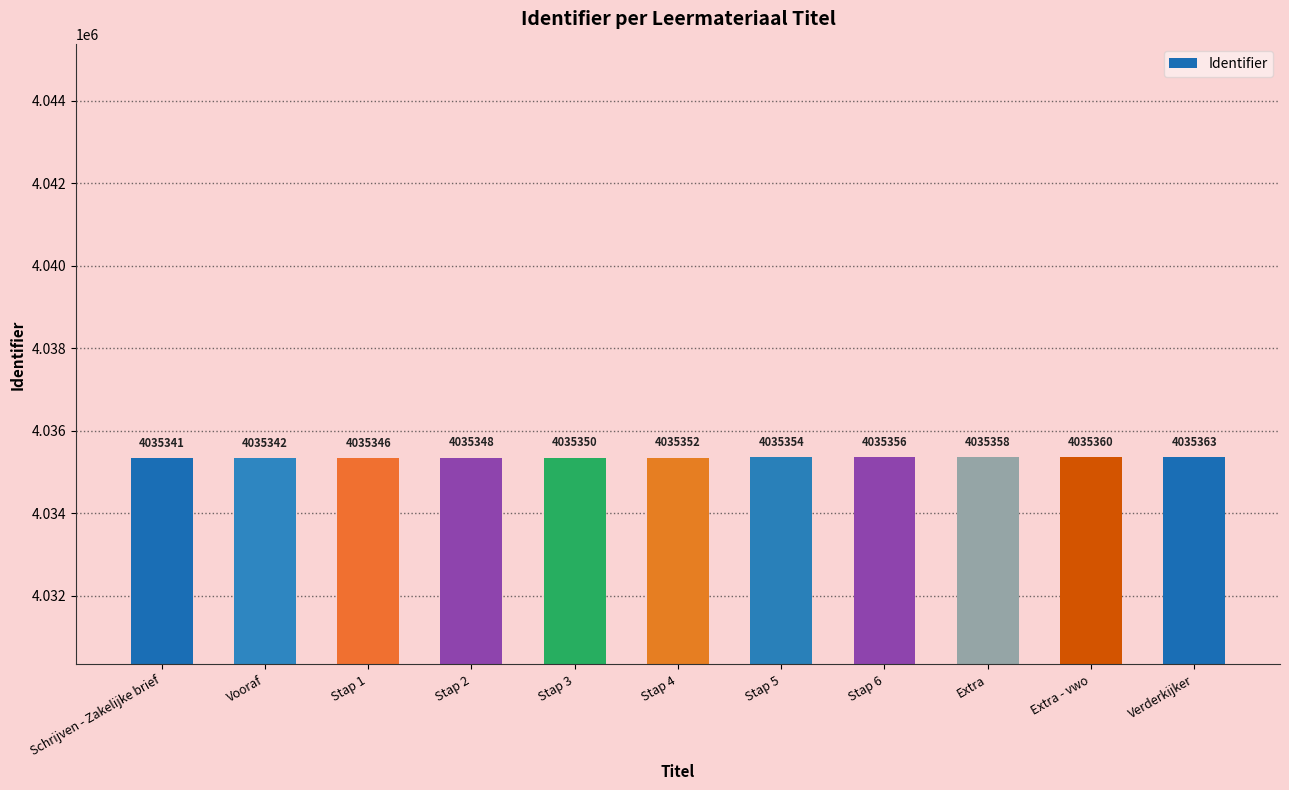

Reading left to right, extract all data points from this chart.

4035341	4035342	4035346	4035348	4035350	4035352	4035354	4035356	4035358	4035360	4035363